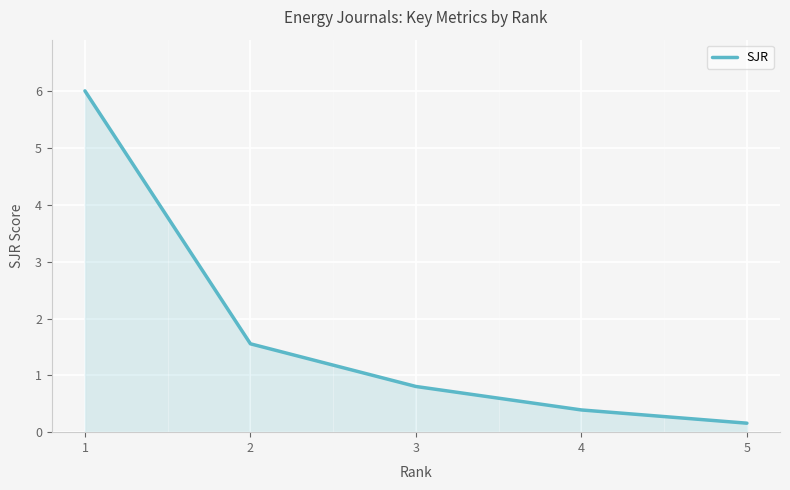

The chart shows a value of 0.1 at 4. True or false?

False